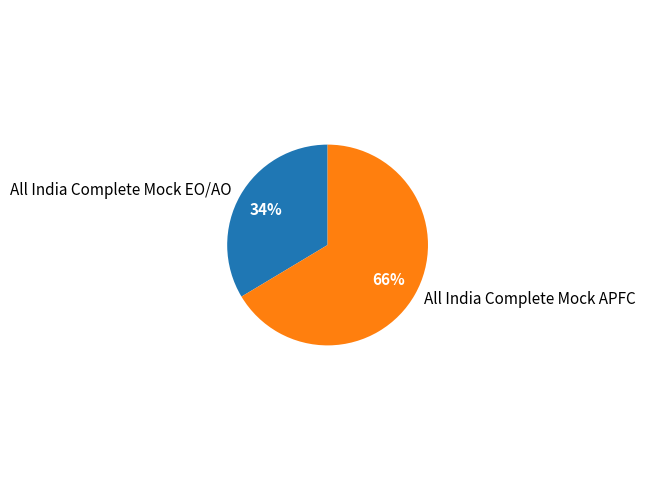

What percentage is the All India Complete Mock EO/AO slice, to the nearest percent?

34%